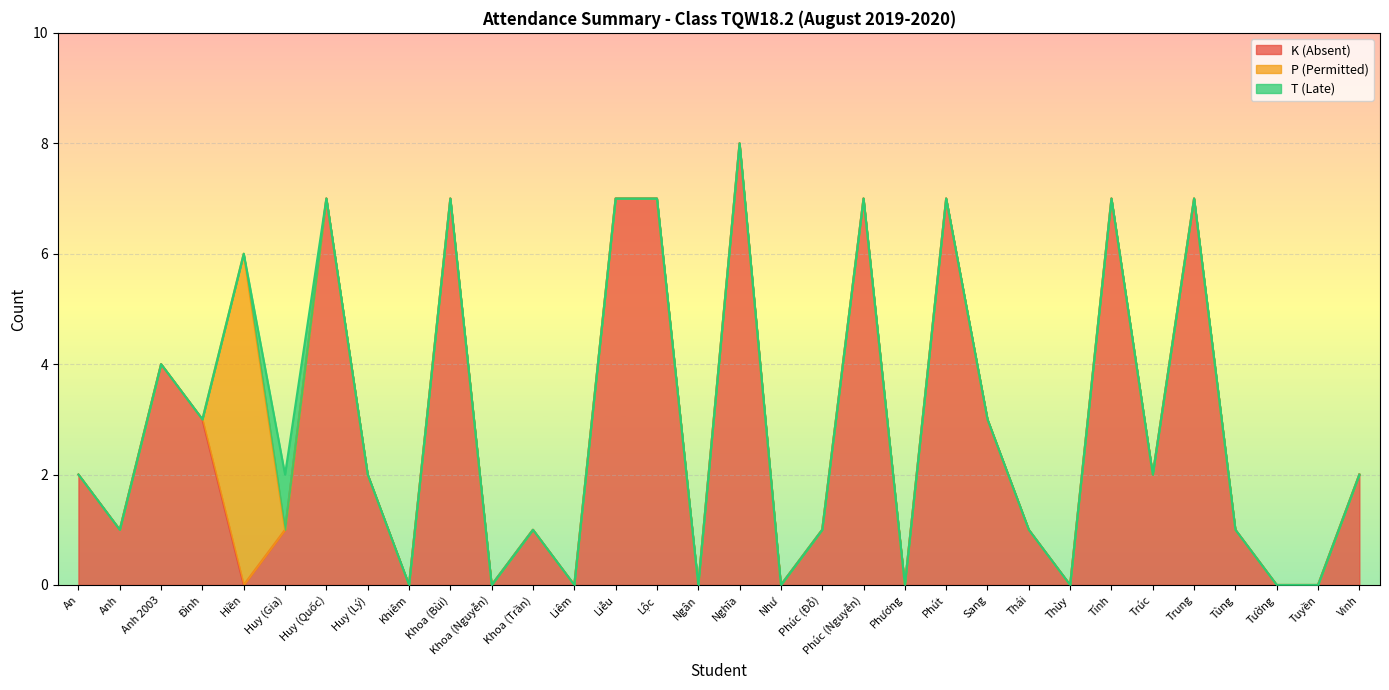

In K (Absent), how many points are higher than both neighbors (excluding endpoints)?

9